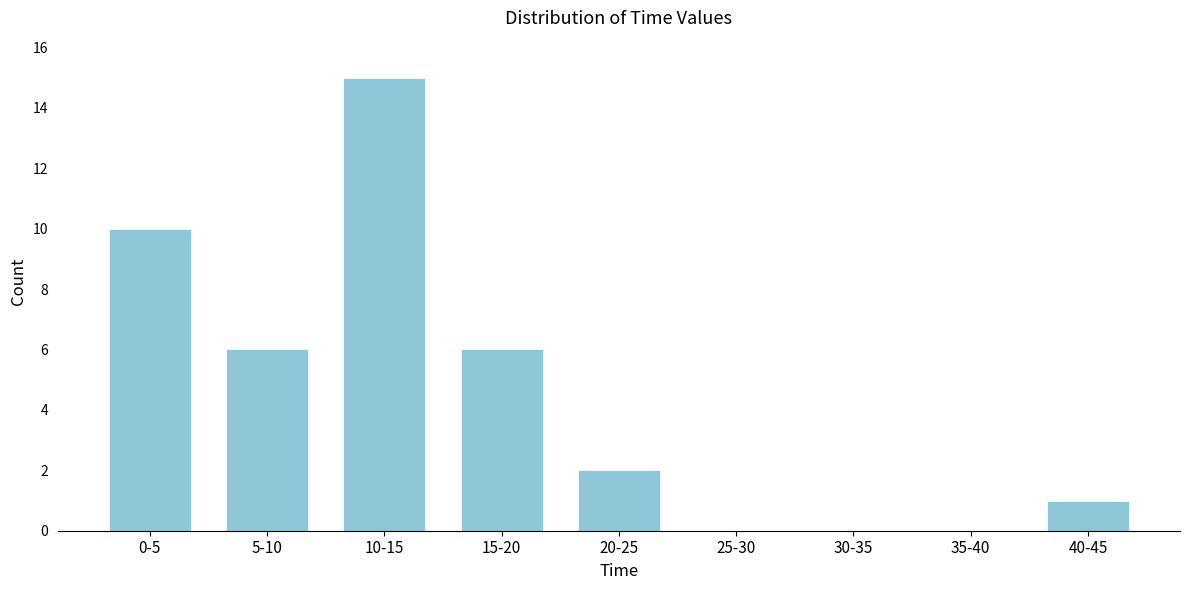

Reading left to right, list all the values displayed in this chart.

0-5=10	5-10=6	10-15=15	15-20=6	20-25=2	25-30=0	30-35=0	35-40=0	40-45=1